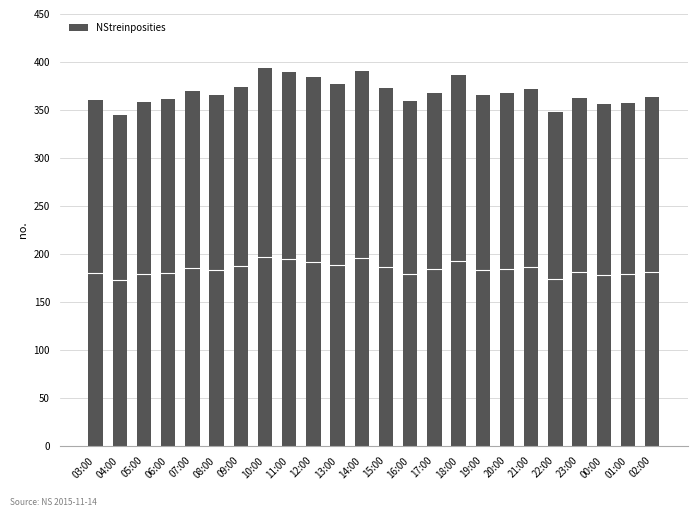

How many bars are there in total?

24